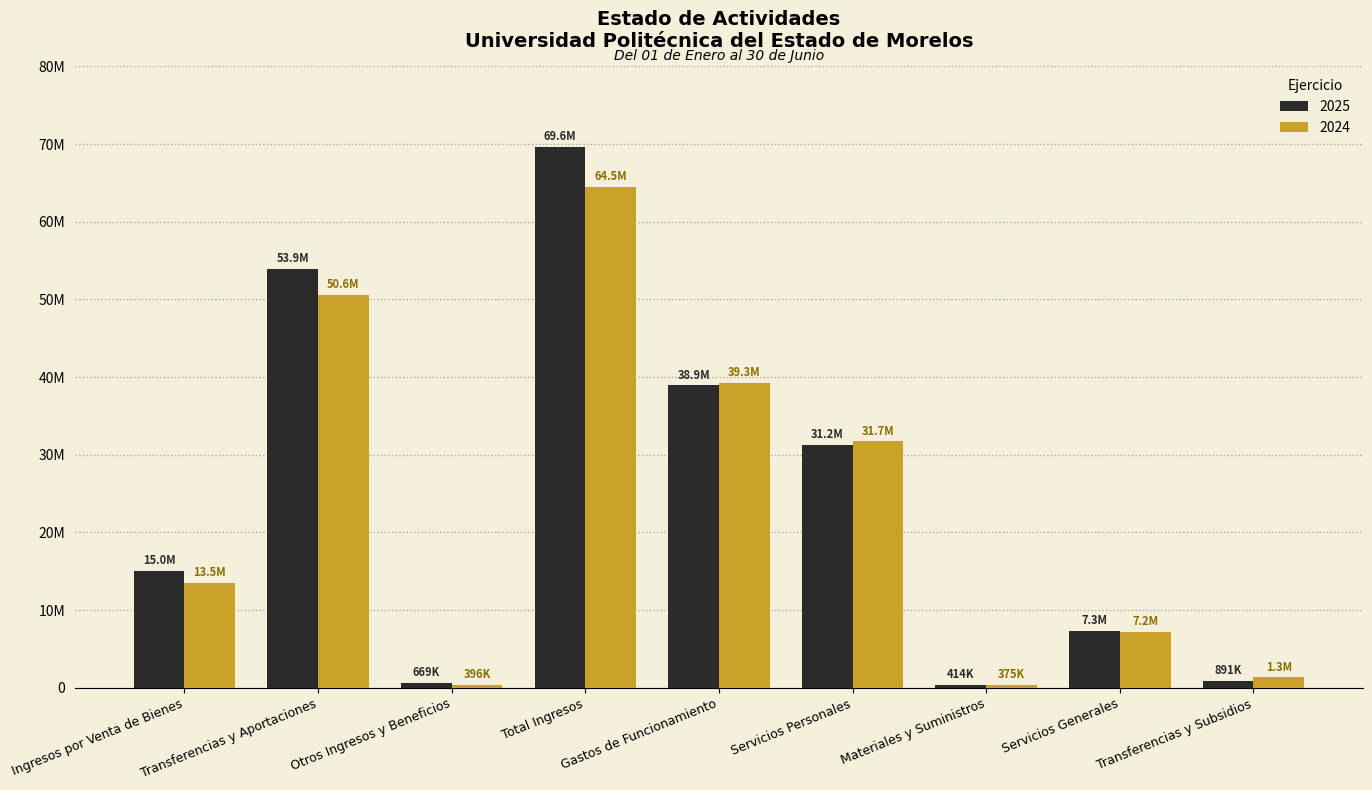

Are the bars horizontal?

No